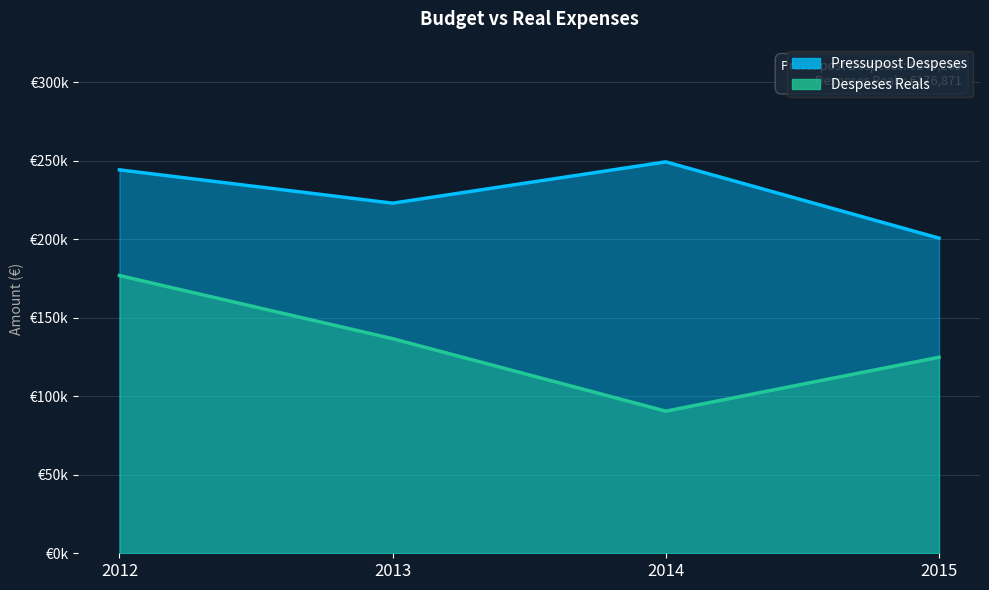

Is it true that Despeses Reals equals 124824.6 at 2015?

True